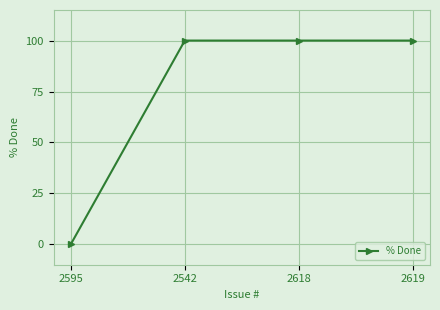

How many positive values are there?

3